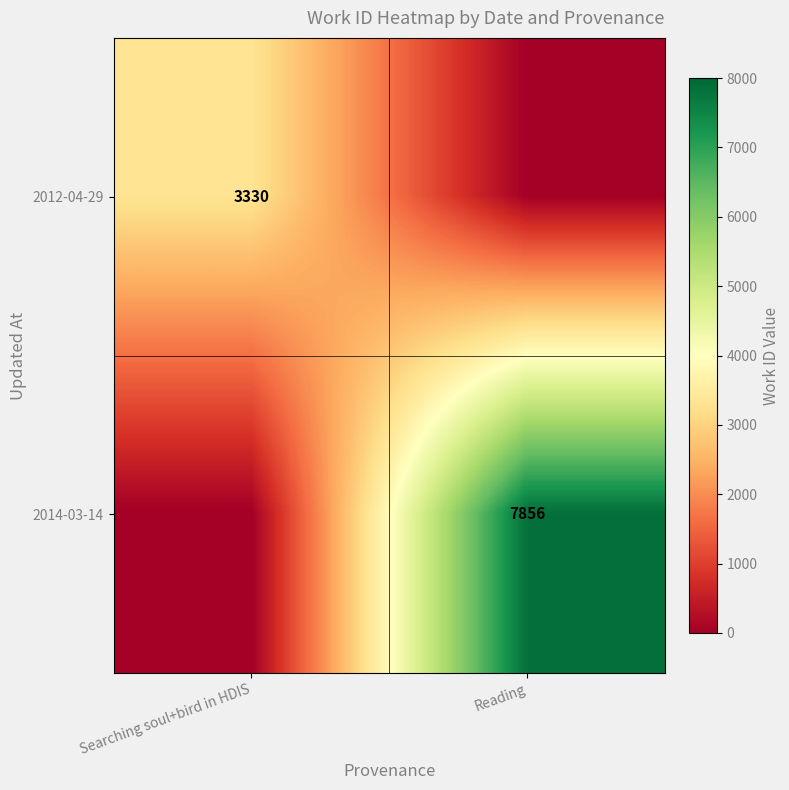

True or false: 2014-03-14 has a value of 7856 at Reading.

True